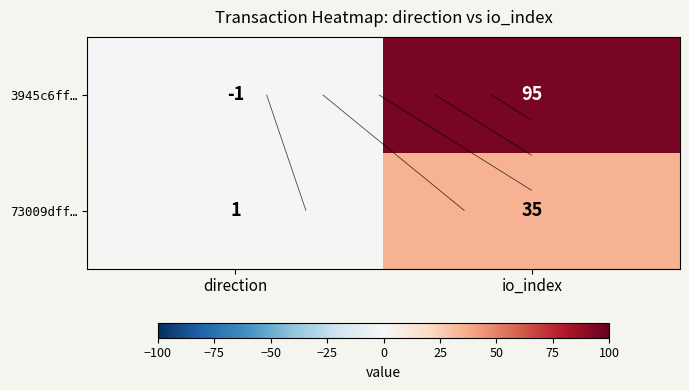

List the labels in order of 3945c6ff… value, largest first.

io_index, direction